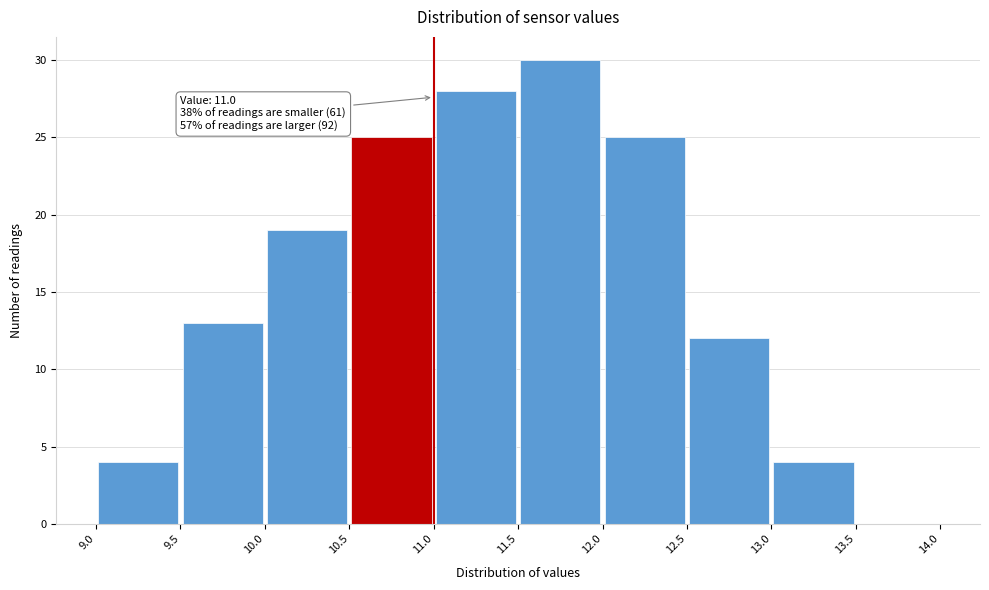

Over which range of the x-axis is the bar tallest?

11.5 to 12.0